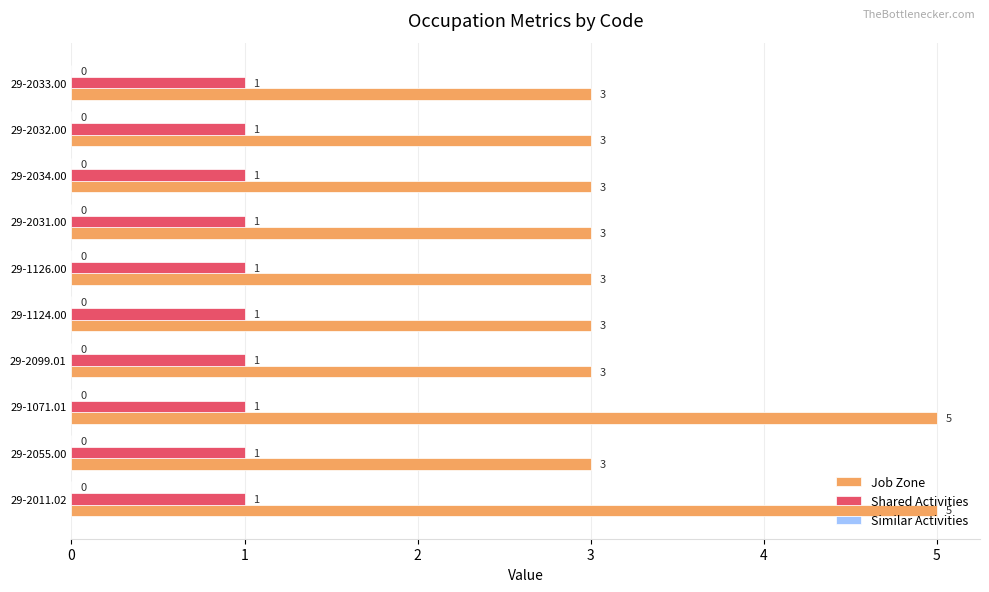

The Job Zone series shows 3 at 29-1126.00. True or false?

True